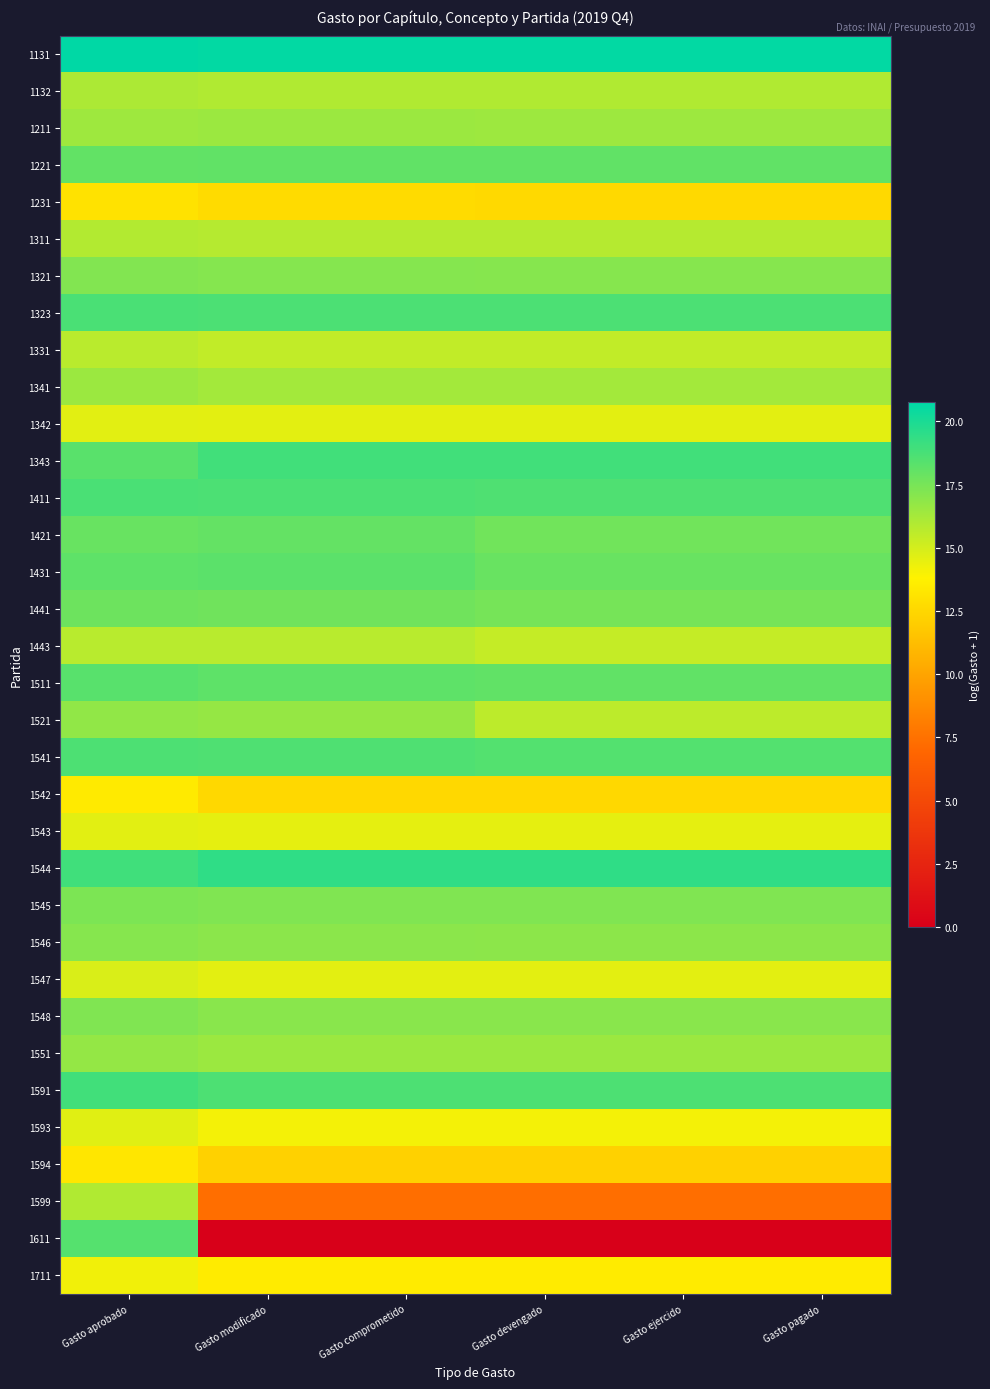

At Gasto ejercido, list the series in order from smallest to largest.

1611, 1599, 1594, 1542, 1231, 1711, 1593, 1543, 1547, 1342, 1443, 1331, 1521, 1311, 1132, 1341, 1211, 1551, 1546, 1548, 1321, 1545, 1441, 1421, 1431, 1511, 1221, 1541, 1411, 1591, 1323, 1343, 1544, 1131